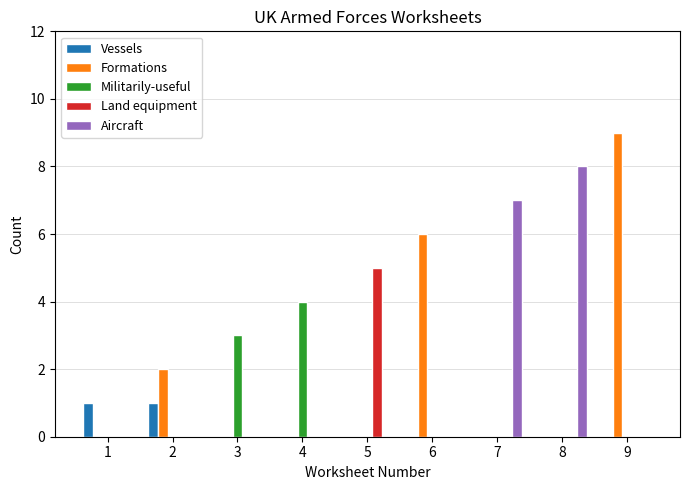

What is the highest value of the Formations series?

9